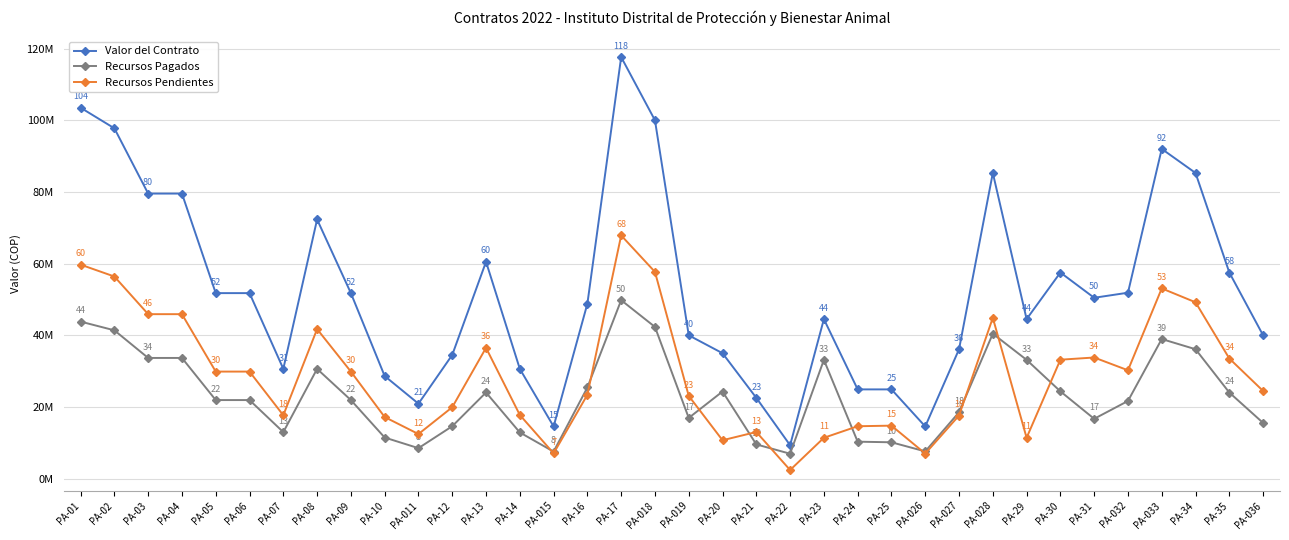

Reading left to right, what are all the values shown in this chart?

Valor del Contrato: PA-01=103.5	PA-02=97.8	PA-03=79.5	PA-04=79.5	PA-05=51.8	PA-06=51.8	PA-07=30.6	PA-08=72.3	PA-09=51.8	PA-10=28.6	PA-011=20.9	PA-12=34.5	PA-13=60.5	PA-14=30.6	PA-015=14.5	PA-16=48.8	PA-17=117.6	PA-018=100.0	PA-019=40.0	PA-20=35.0	PA-21=22.5	PA-22=9.3	PA-23=44.5	PA-24=24.9	PA-25=24.9	PA-026=14.5	PA-027=36.1	PA-028=85.3	PA-29=44.5	PA-30=57.5	PA-31=50.5	PA-032=51.9	PA-033=92.0	PA-34=85.3	PA-35=57.5	PA-036=40.0
Recursos Pagados: PA-01=43.8	PA-02=41.4	PA-03=33.7	PA-04=33.7	PA-05=21.9	PA-06=21.9	PA-07=13.0	PA-08=30.6	PA-09=21.9	PA-10=11.4	PA-011=8.5	PA-12=14.6	PA-13=24.0	PA-14=12.9	PA-015=7.5	PA-16=25.4	PA-17=49.8	PA-018=42.3	PA-019=16.9	PA-20=24.3	PA-21=9.5	PA-22=6.9	PA-23=33.1	PA-24=10.3	PA-25=10.1	PA-026=7.6	PA-027=18.5	PA-028=40.4	PA-29=33.1	PA-30=24.3	PA-31=16.7	PA-032=21.6	PA-033=38.9	PA-34=36.1	PA-35=24.0	PA-036=15.5
Recursos Pendientes: PA-01=59.7	PA-02=56.4	PA-03=45.9	PA-04=45.9	PA-05=29.9	PA-06=29.9	PA-07=17.7	PA-08=41.7	PA-09=29.9	PA-10=17.2	PA-011=12.4	PA-12=19.9	PA-13=36.5	PA-14=17.7	PA-015=7.0	PA-16=23.4	PA-17=67.9	PA-018=57.7	PA-019=23.1	PA-20=10.7	PA-21=13.0	PA-22=2.4	PA-23=11.4	PA-24=14.6	PA-25=14.8	PA-026=7.0	PA-027=17.6	PA-028=44.9	PA-29=11.4	PA-30=33.2	PA-31=33.8	PA-032=30.2	PA-033=53.1	PA-34=49.2	PA-35=33.5	PA-036=24.4